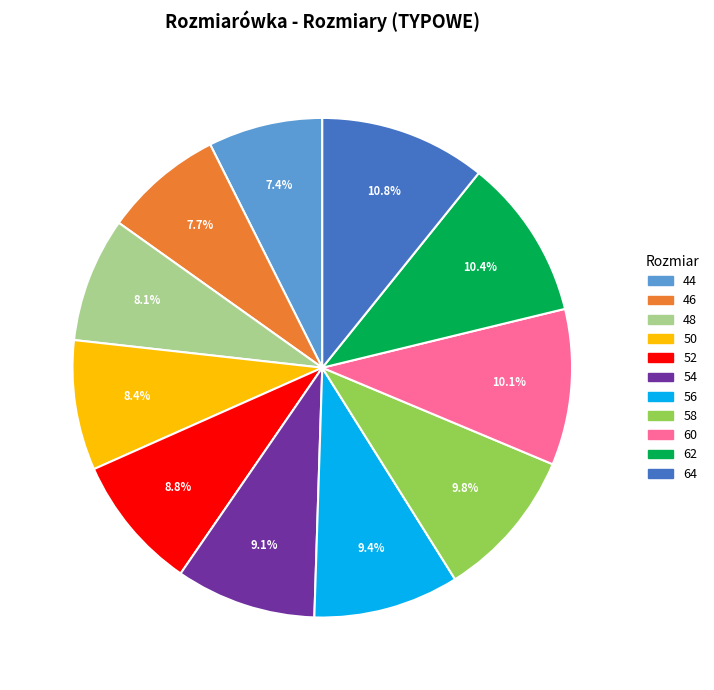

Does 44 represent more than half of the total?

No